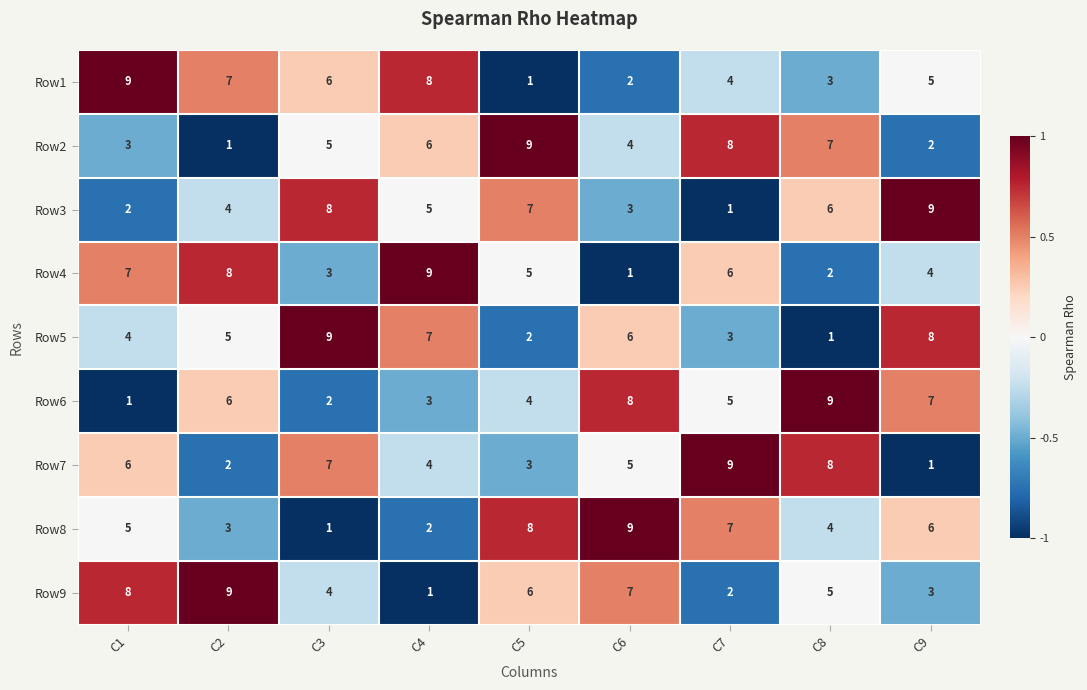

What is the maximum value for Row7?

9